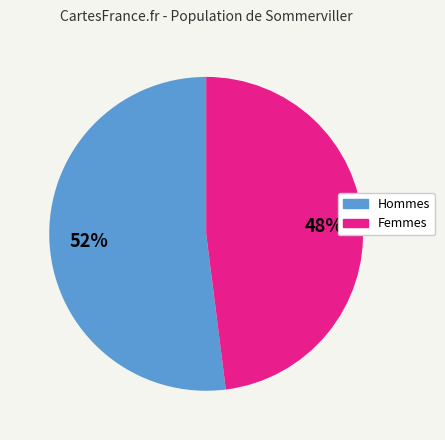

Is there any slice that represents more than half of the pie?

Yes